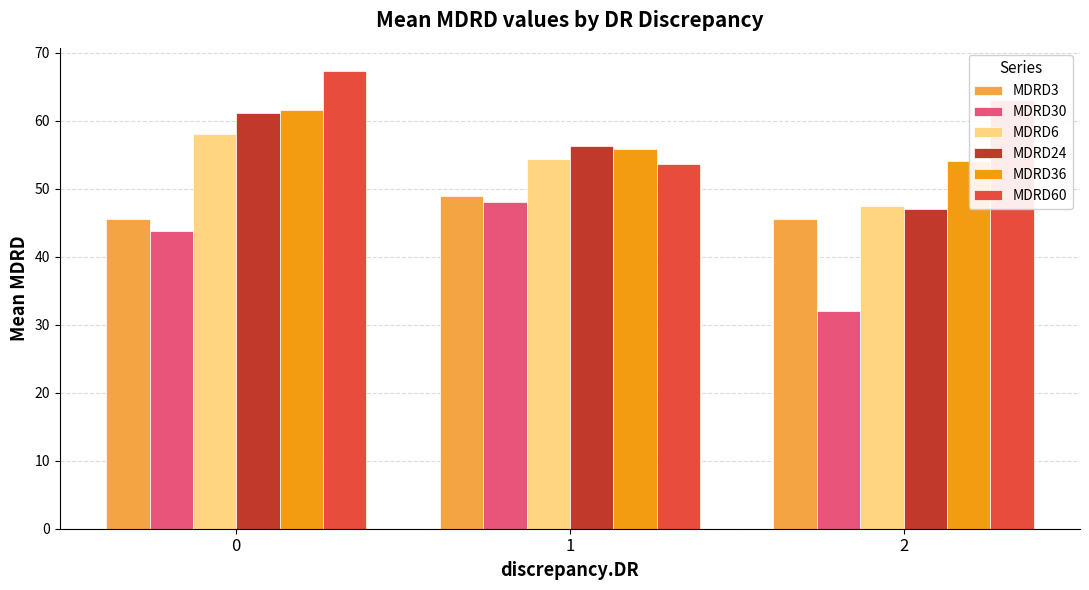

Which series changed the most between 1 and 2?

MDRD30